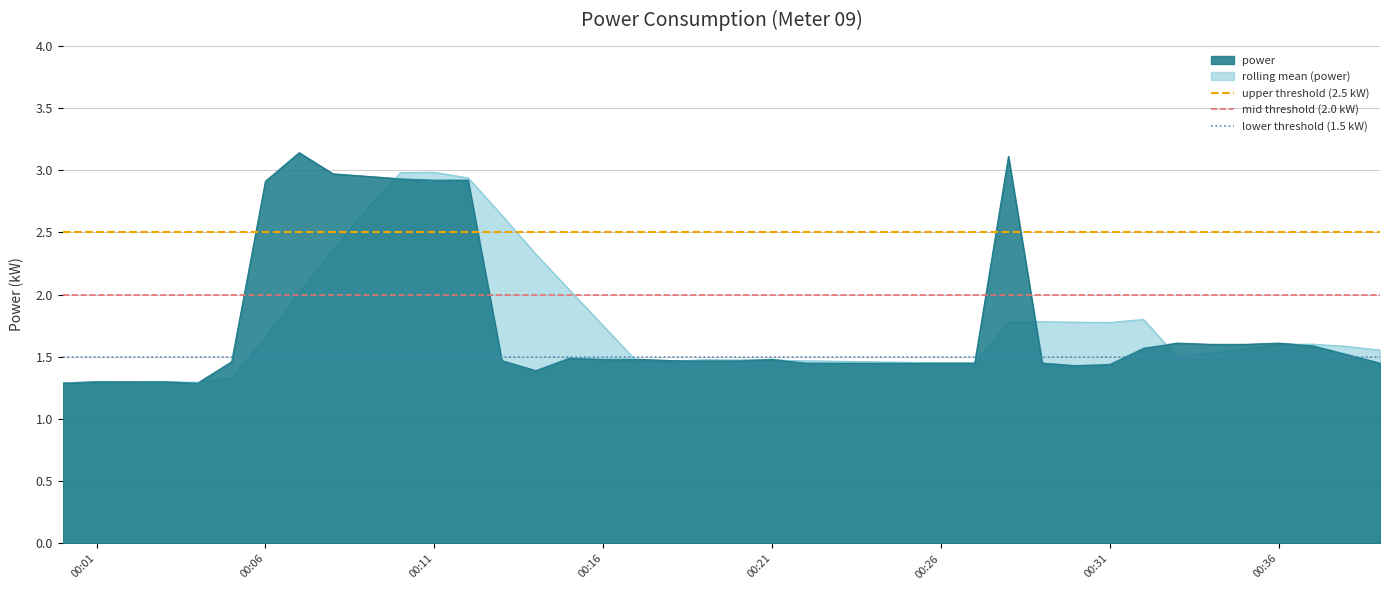

What is the lowest value of the mid threshold (2.0 kW) series?

2.0